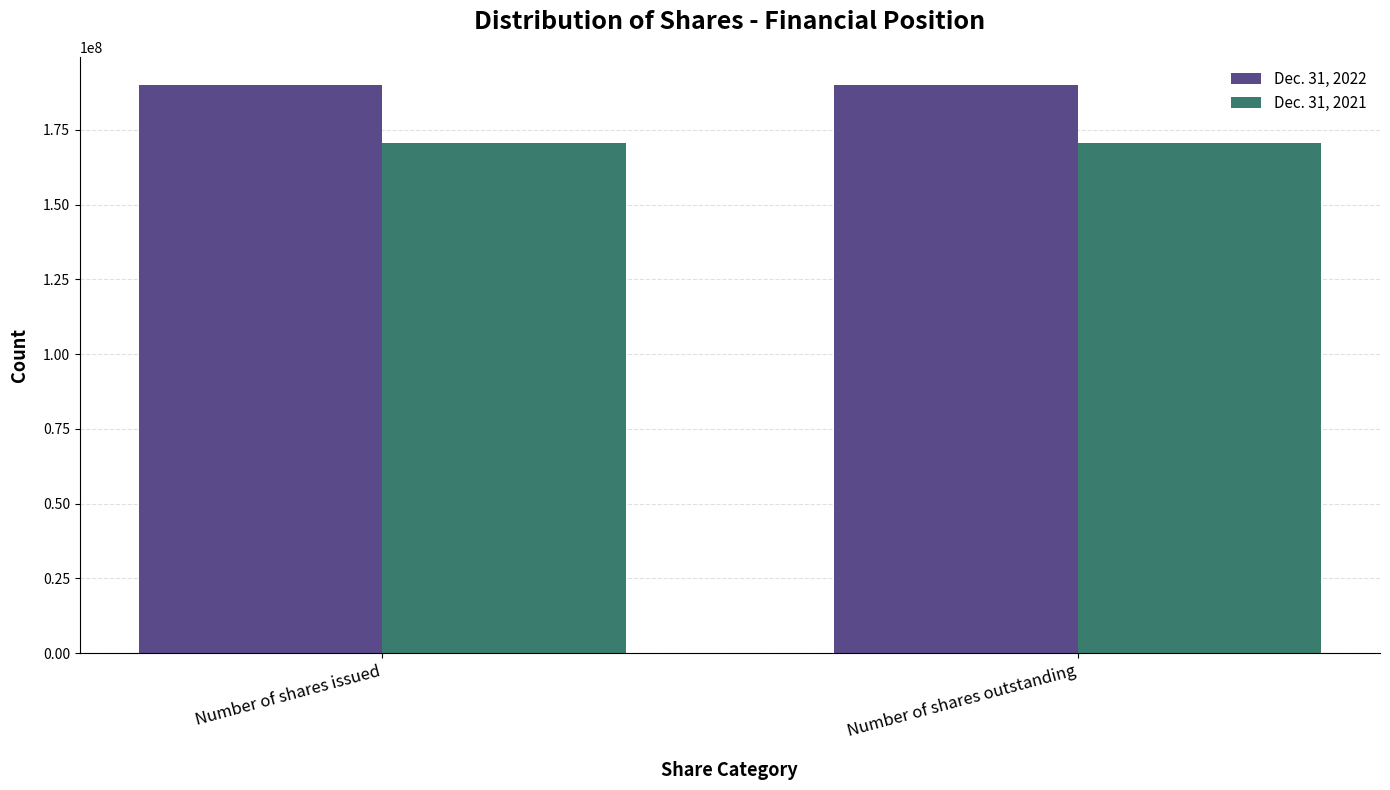

What is the difference between the highest and lowest values at Number of shares issued?

19458256